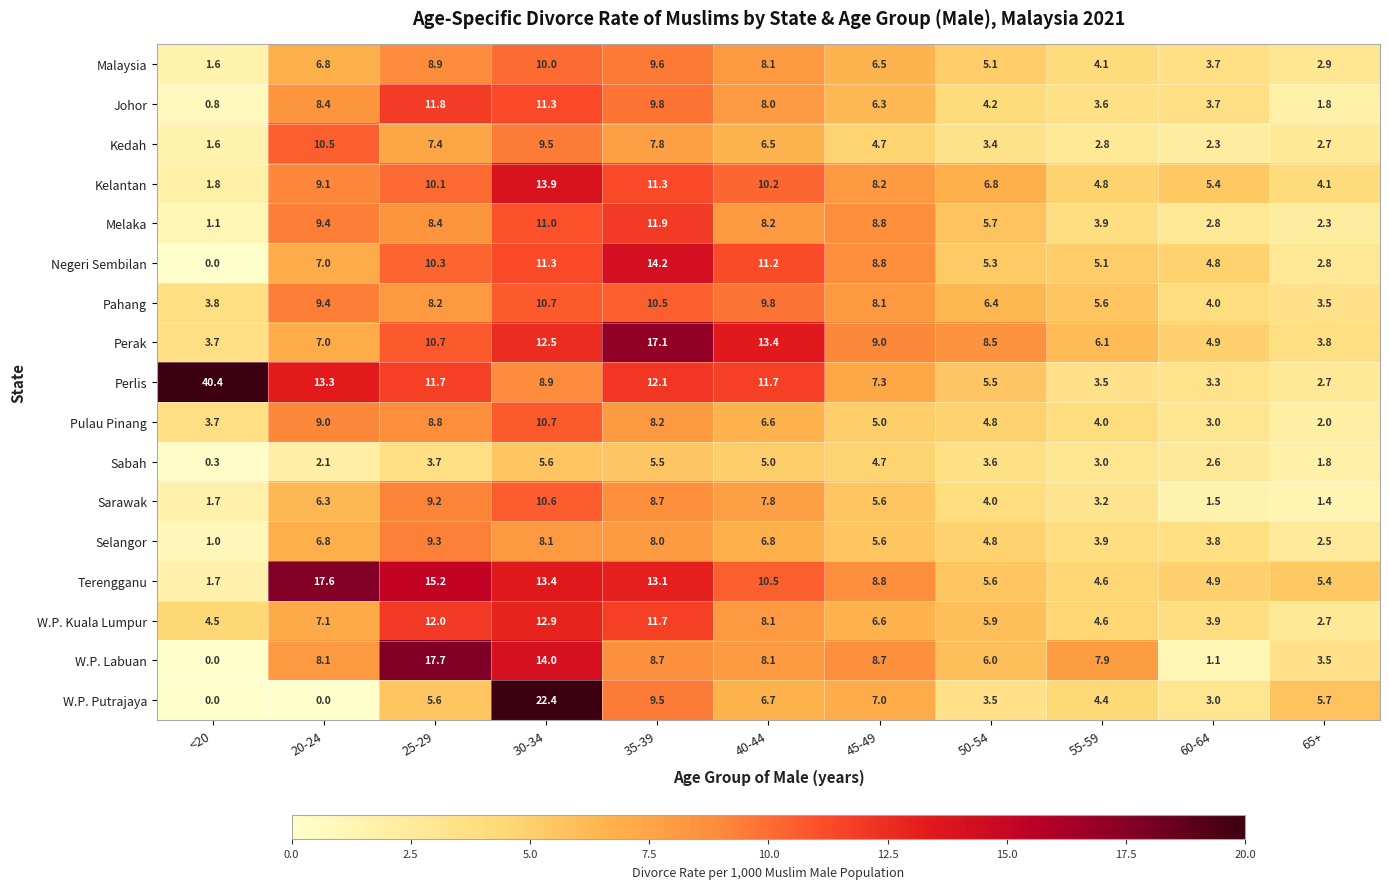

Is it true that Melaka equals 8.8 at 45-49?

True